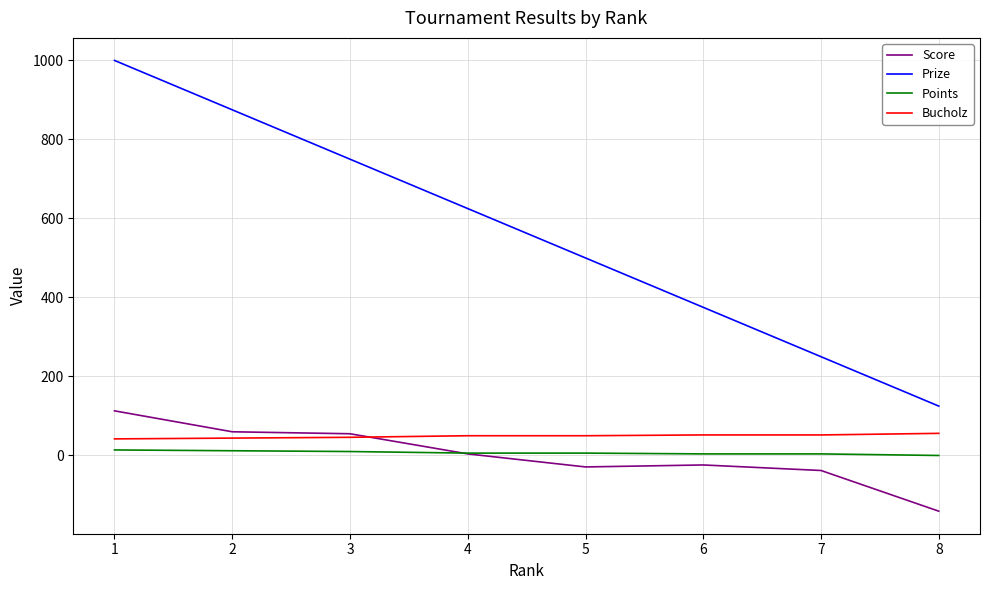

The value of Prize at 7 is 250. True or false?

True